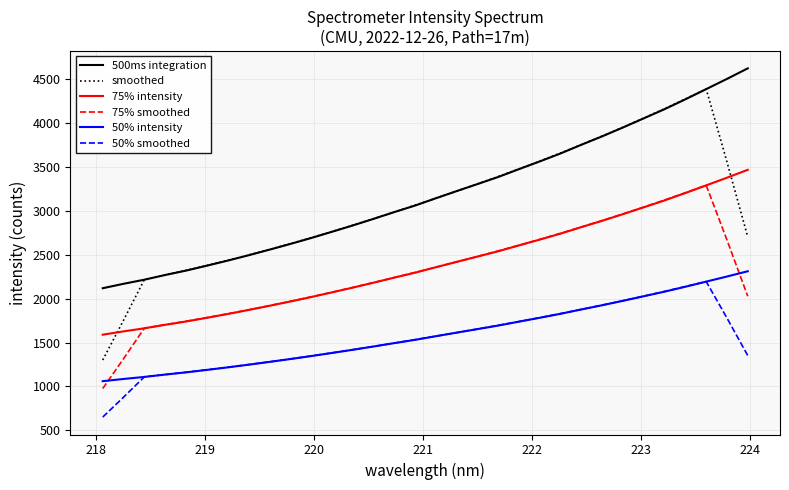

Which series has the widest spread of values?

smoothed